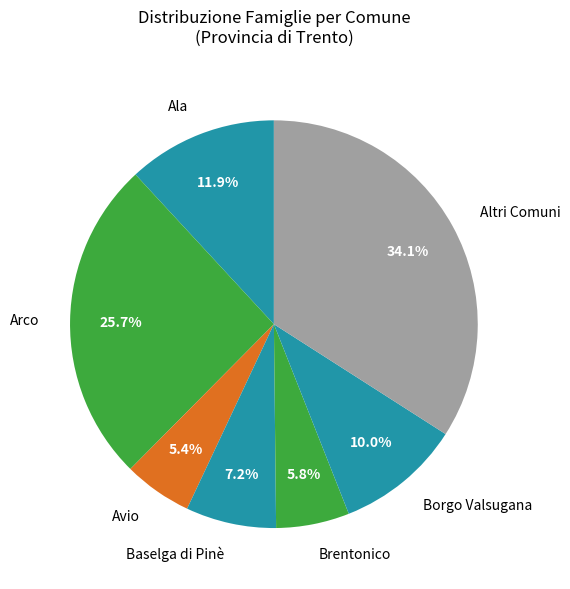

How much of the chart is everything except Avio?

94.6%